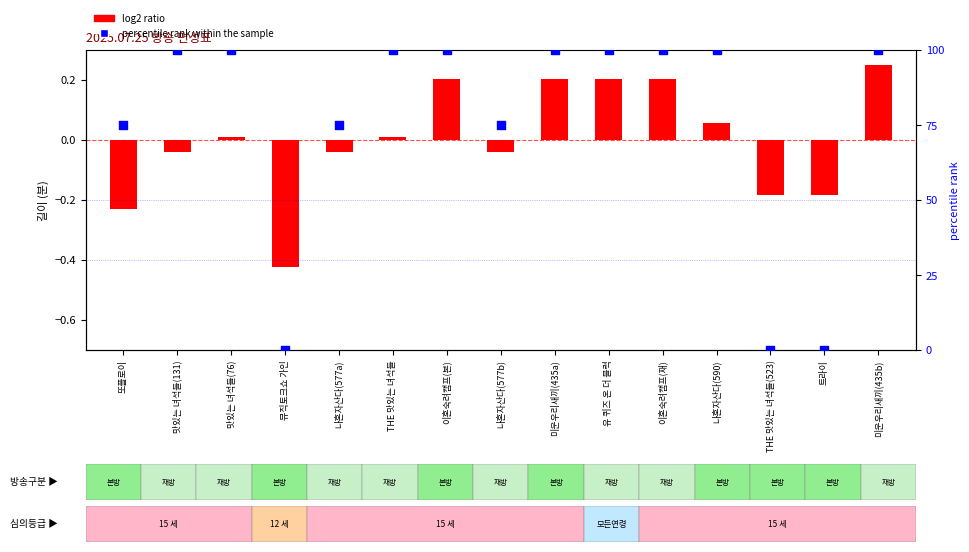

What is the total value across all series at 나혼자산다(590)?

100.1